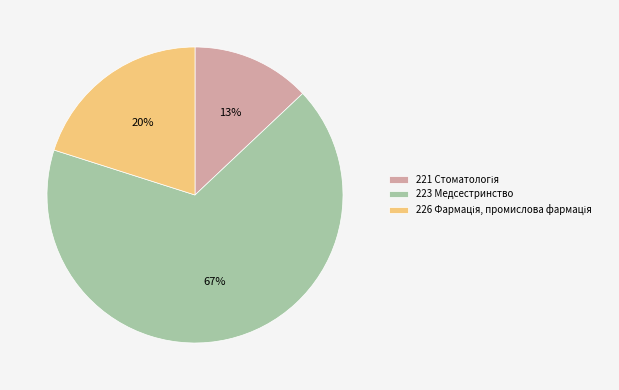

To the nearest percent, what percentage of the pie is 223 Медсестринство?

67%